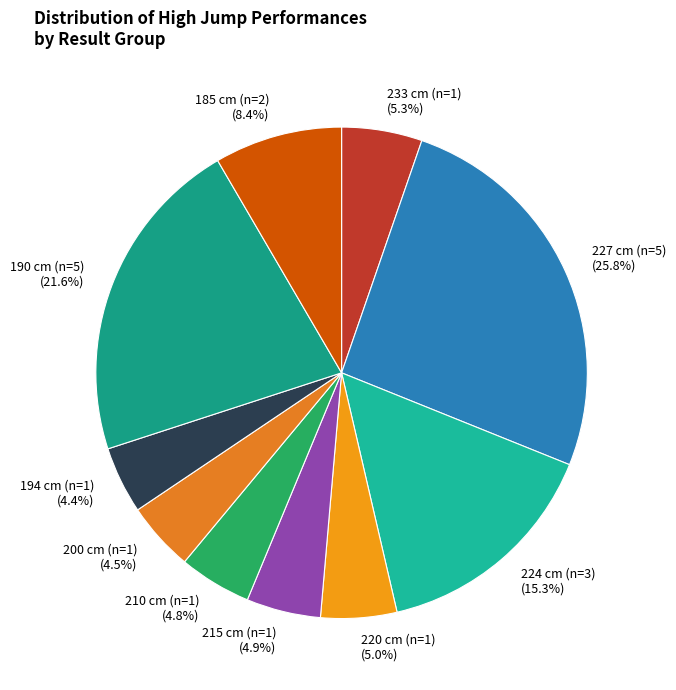

Is there any slice that represents more than half of the pie?

No